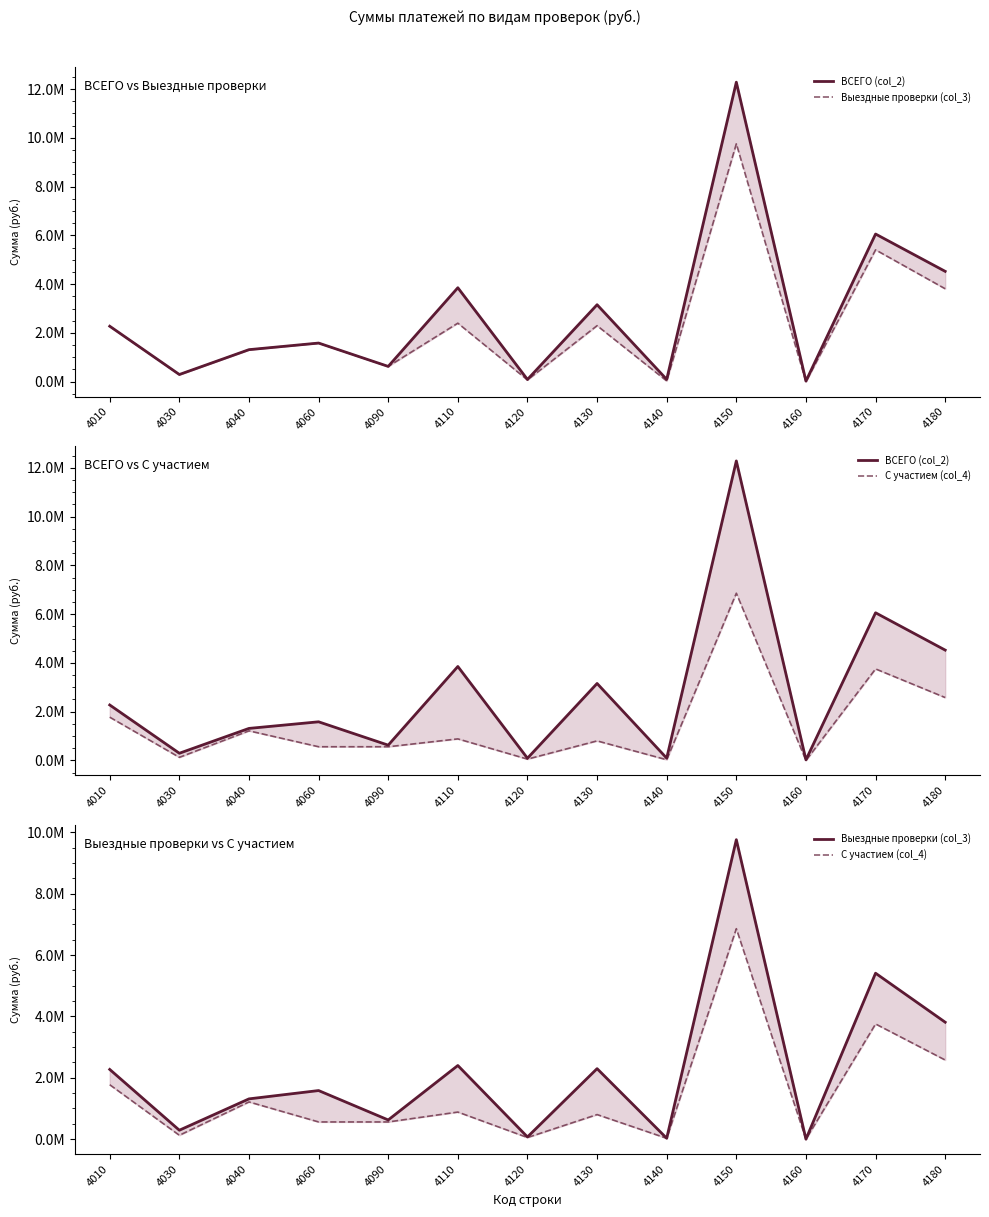

True or false: ВСЕГО (col_2) has a value of 4525351 at 4180.

True